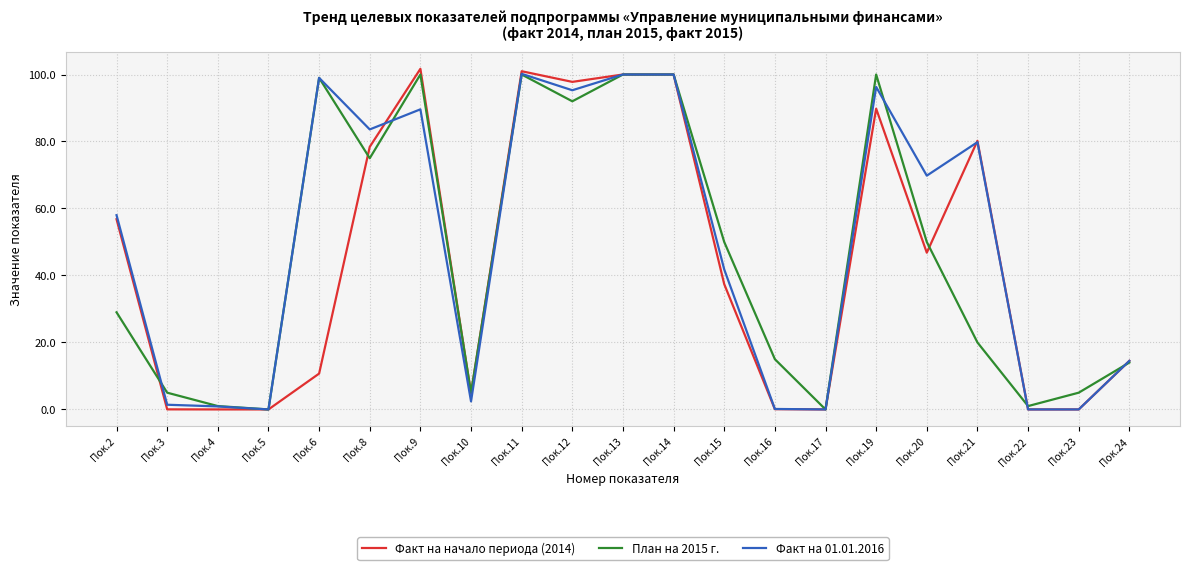

What is the total value across all series at Пок.19?

286.1